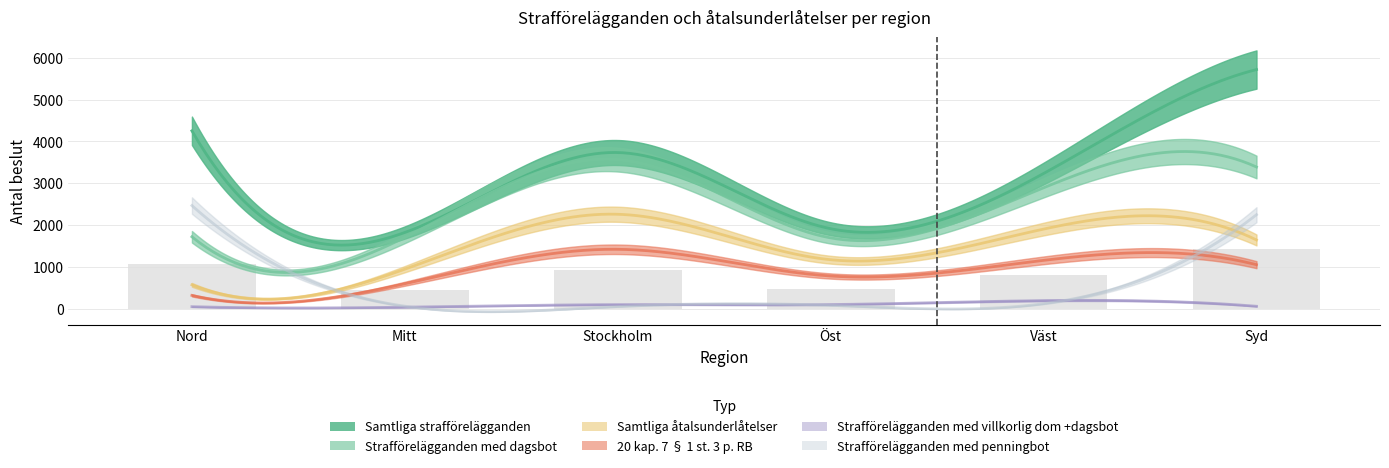

Which category has the lowest value across all series?

Region Mitt totalt